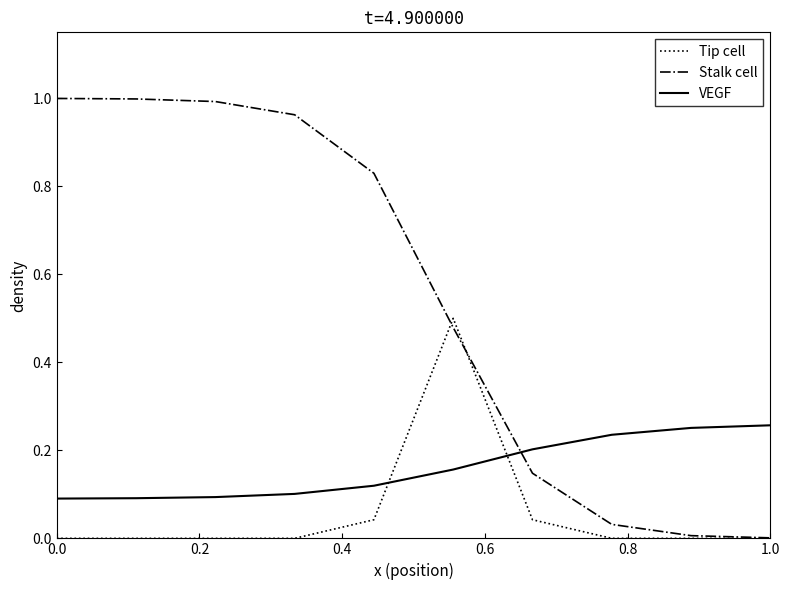

Which series has the widest spread of values?

Stalk cell